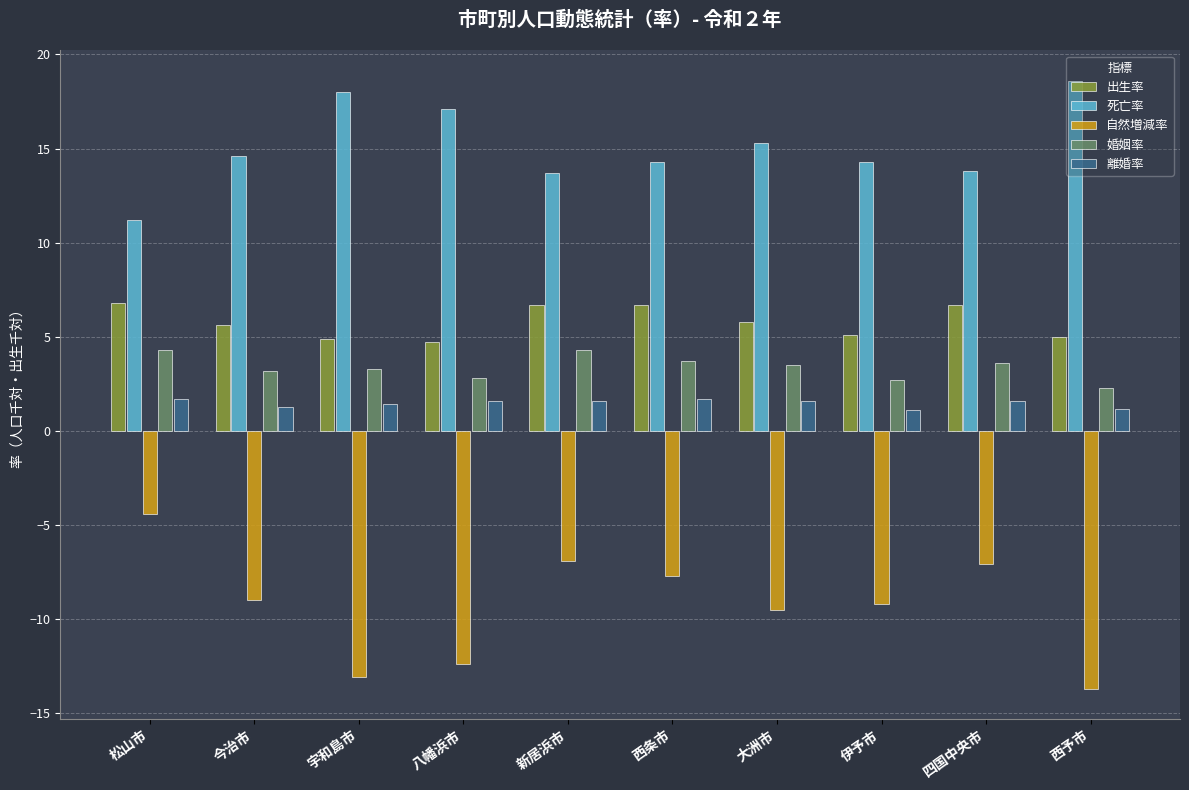

Is it true that 出生率 equals 6.7 at 新居浜市?

True